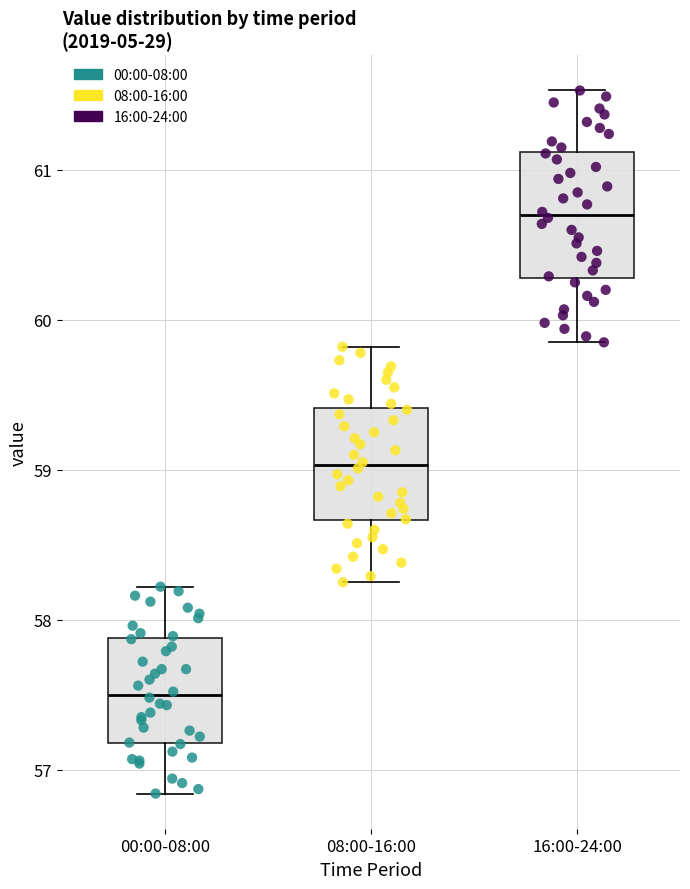

Reading left to right, transcribe this box plot: for each box, give where its median line is, the range the box spans, and where its two whiskers end, as read against the y-axis. The values are not printed on the chart, so give them approximately, as read against the axis.

00:00-08:00: median 57.5, box 57.2 to 57.9, whiskers 56.8 to 58.2
08:00-16:00: median 59.0, box 58.7 to 59.4, whiskers 58.3 to 59.8
16:00-24:00: median 60.7, box 60.3 to 61.1, whiskers 59.9 to 61.5